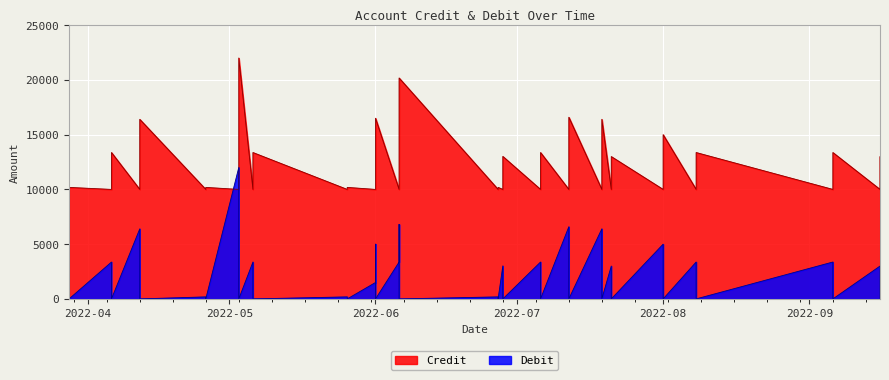

Which series has the largest total across all categories?

Credit